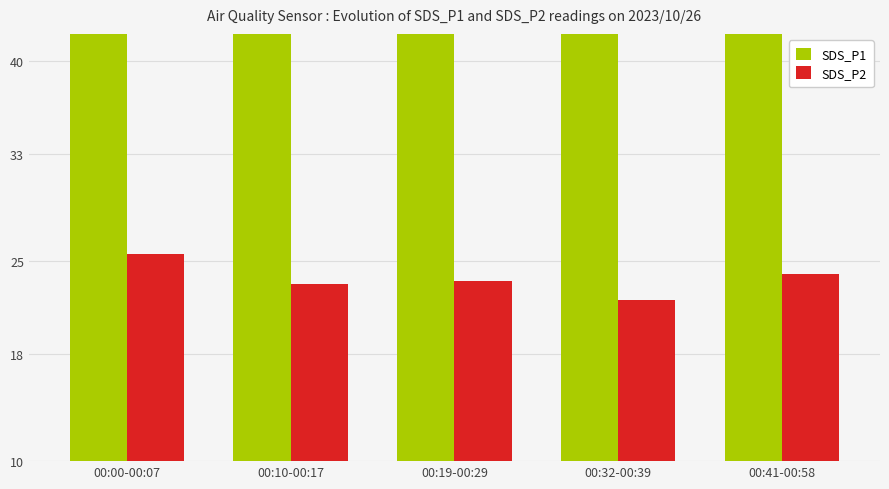

Is it true that SDS_P2 equals 23.5 at 00:19-00:29?

True